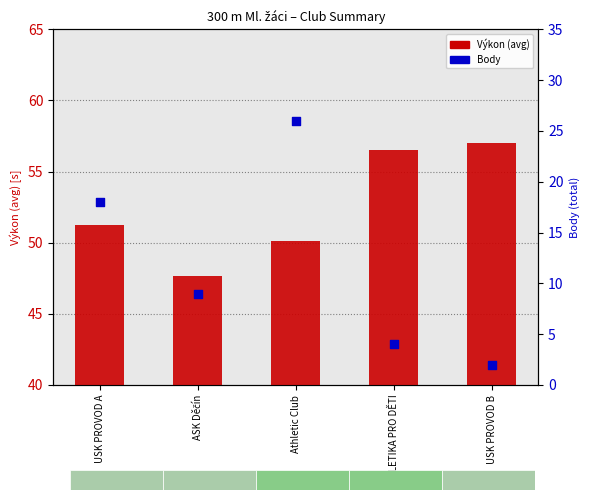

Is the value of Body at USK PROVOD A greater than the value of Výkon (avg) at ASK Děčín?

No